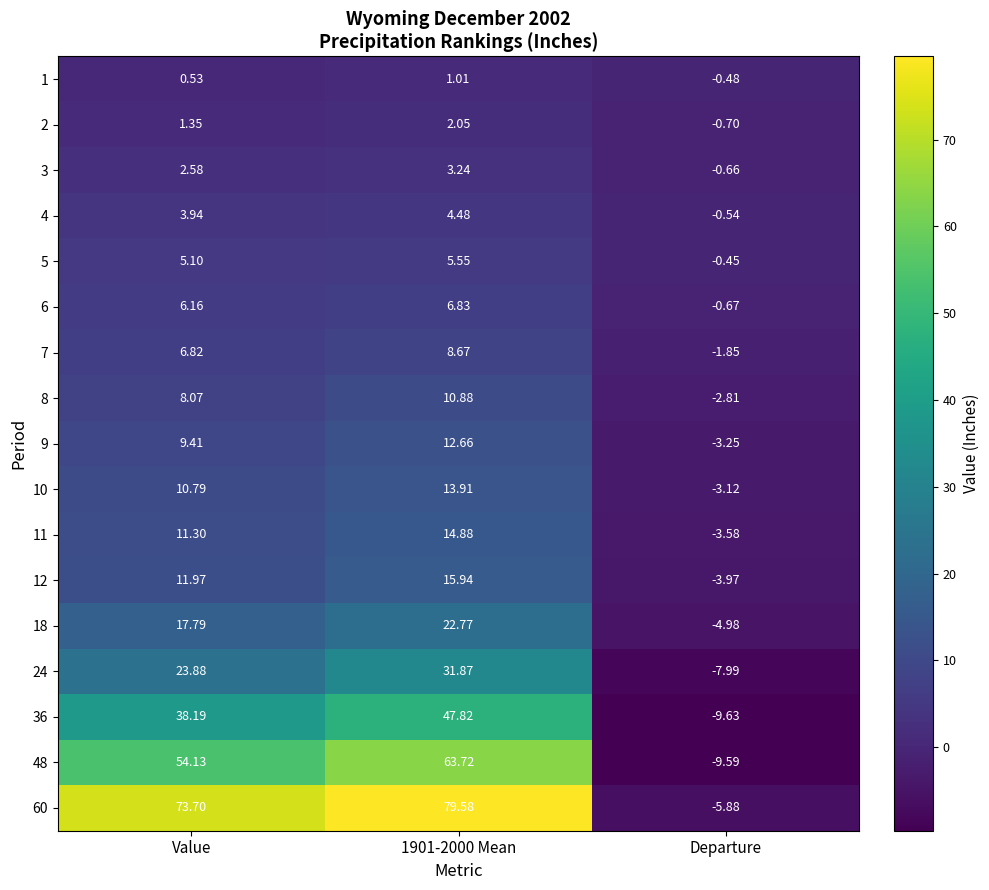

What is the difference between the highest and lowest values at Value?

73.2